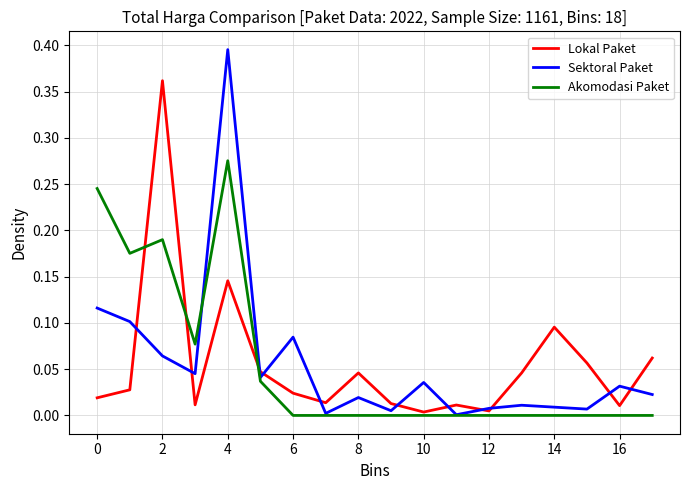

Which series has the widest spread of values?

Sektoral Paket